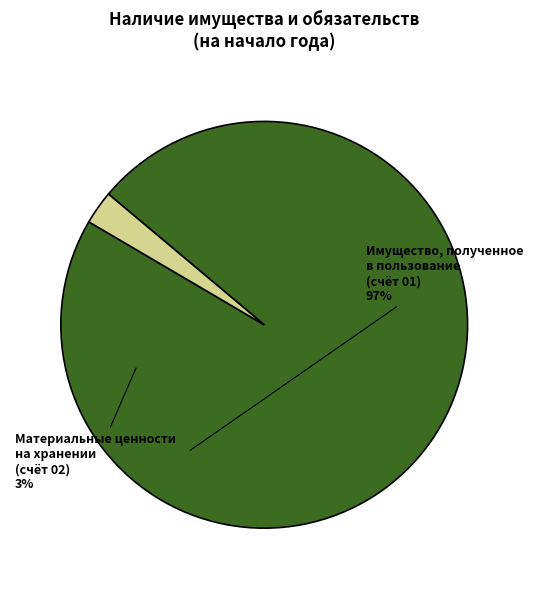

Is there a majority slice in this chart?

Yes